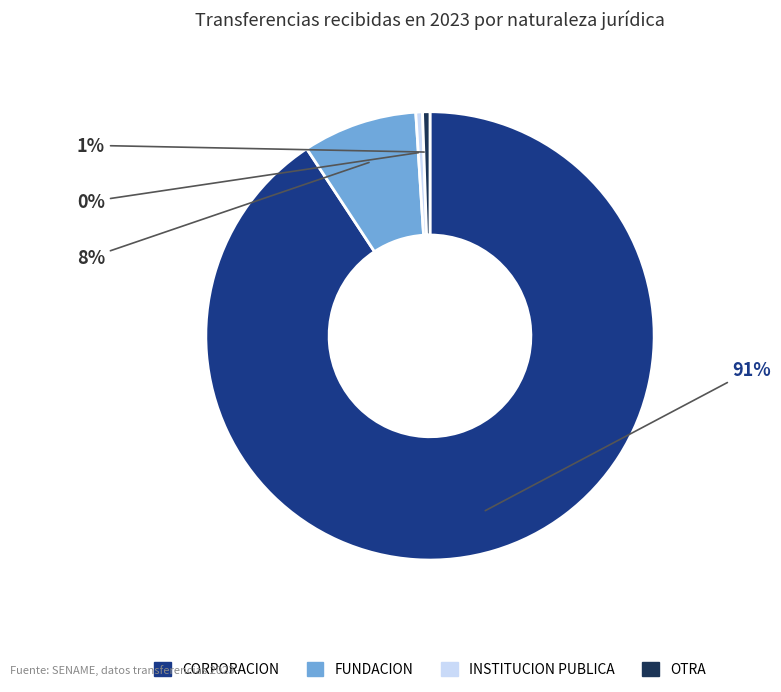

What is the majority slice?

CORPORACION